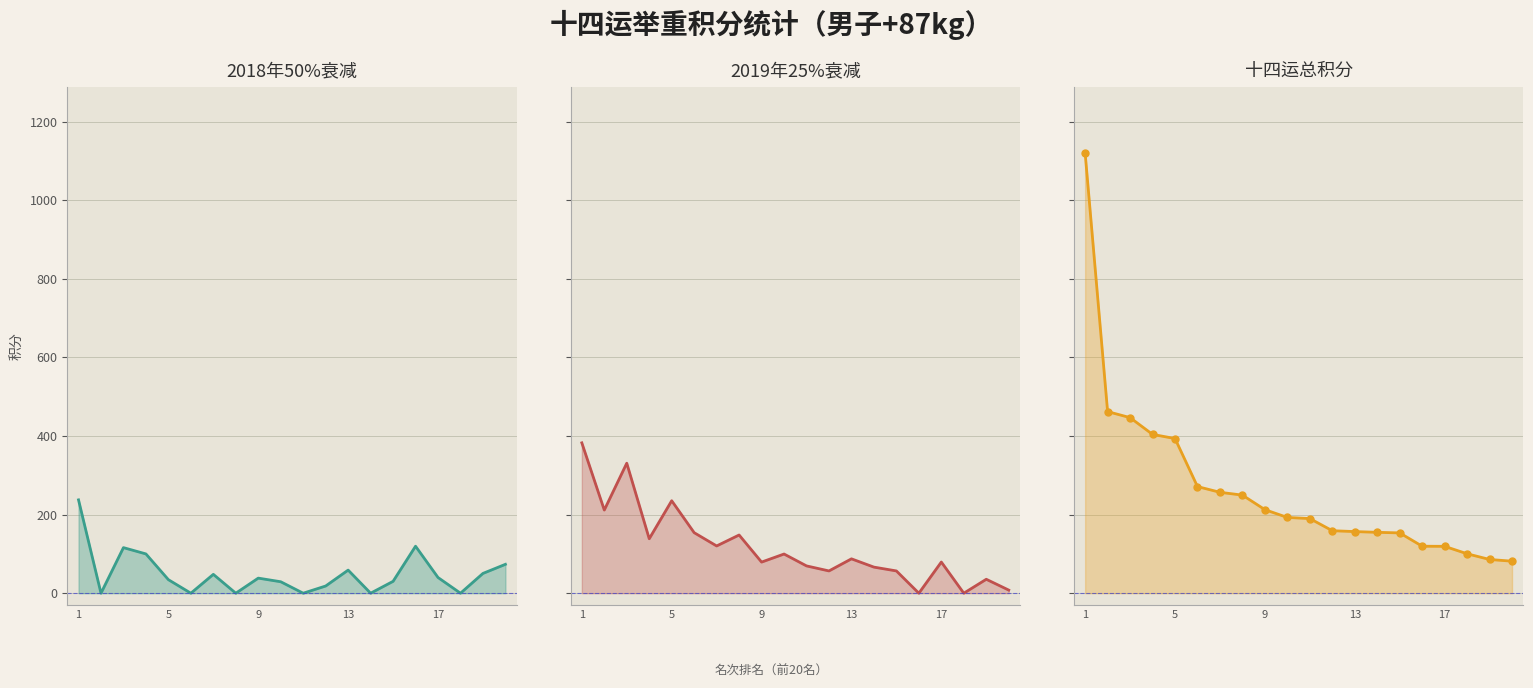

List the series in order of their overall mean, lowest first.

2018年50%衰减, 2019年25%衰减, 十四运总积分